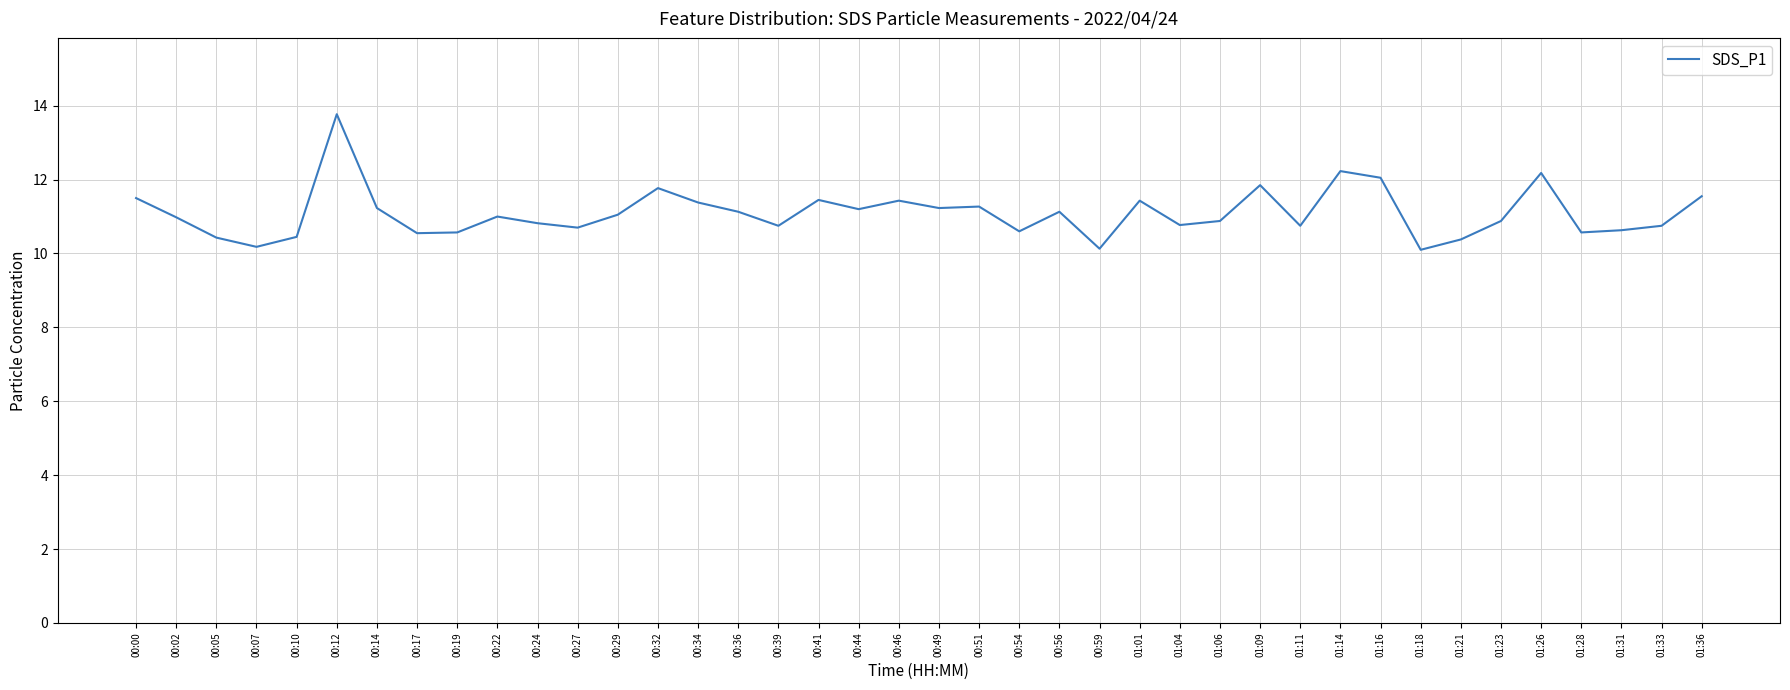

At which category does the chart reach its peak across all series?

00:12